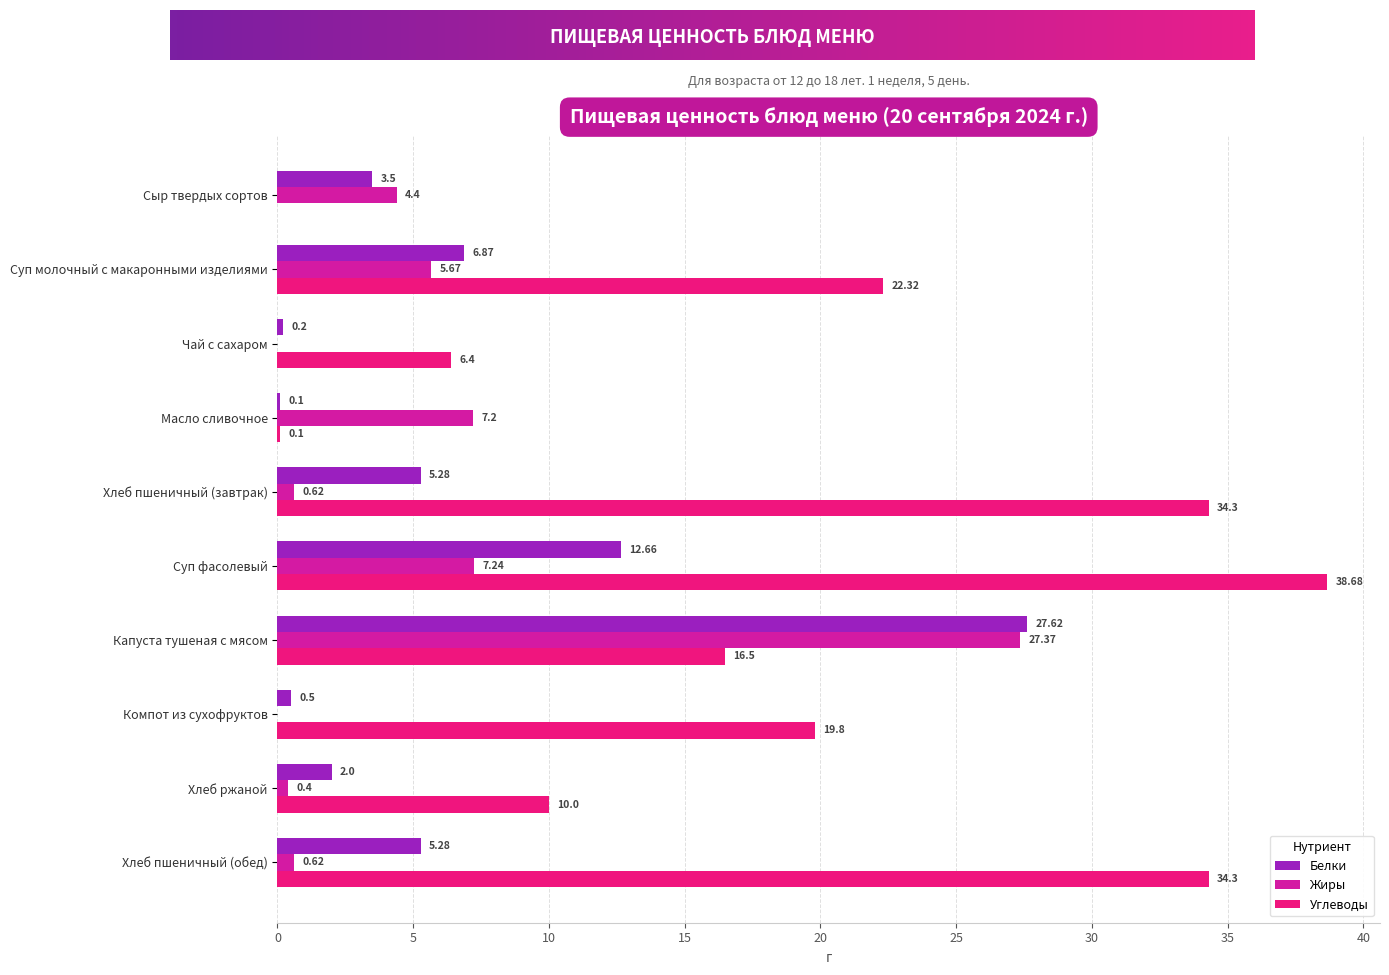

How many values in the Белки series exceed 5?

5